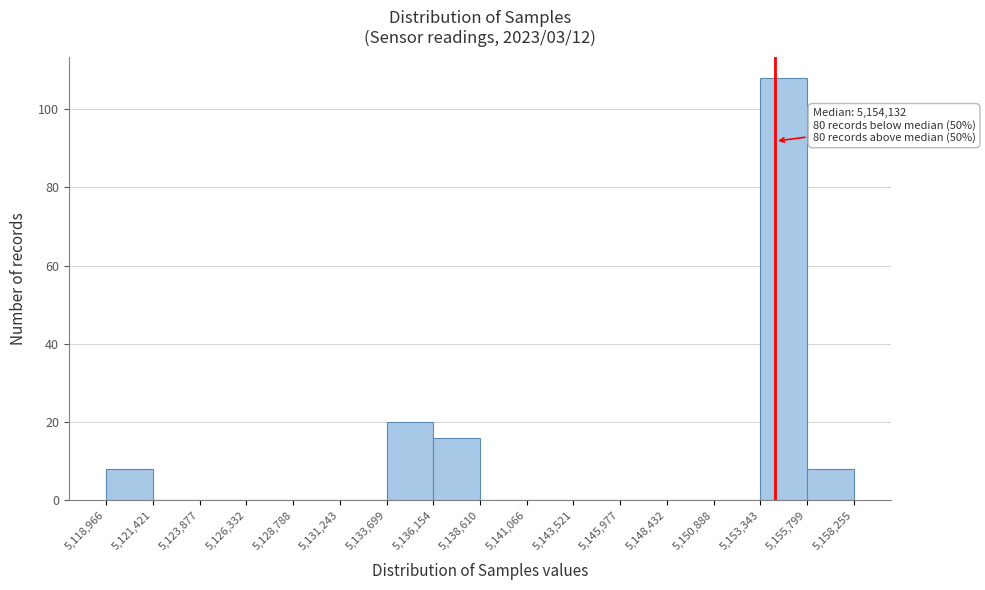

Which range on the x-axis has the tallest bar?

5,153,343 to 5,155,799